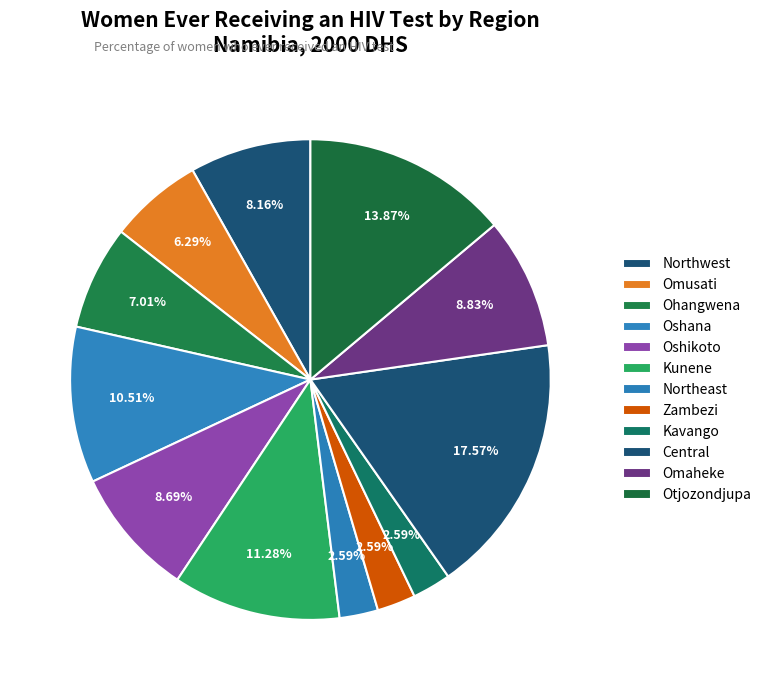

What is the ratio of the value at Ohangwena to the value at Oshana?

0.7